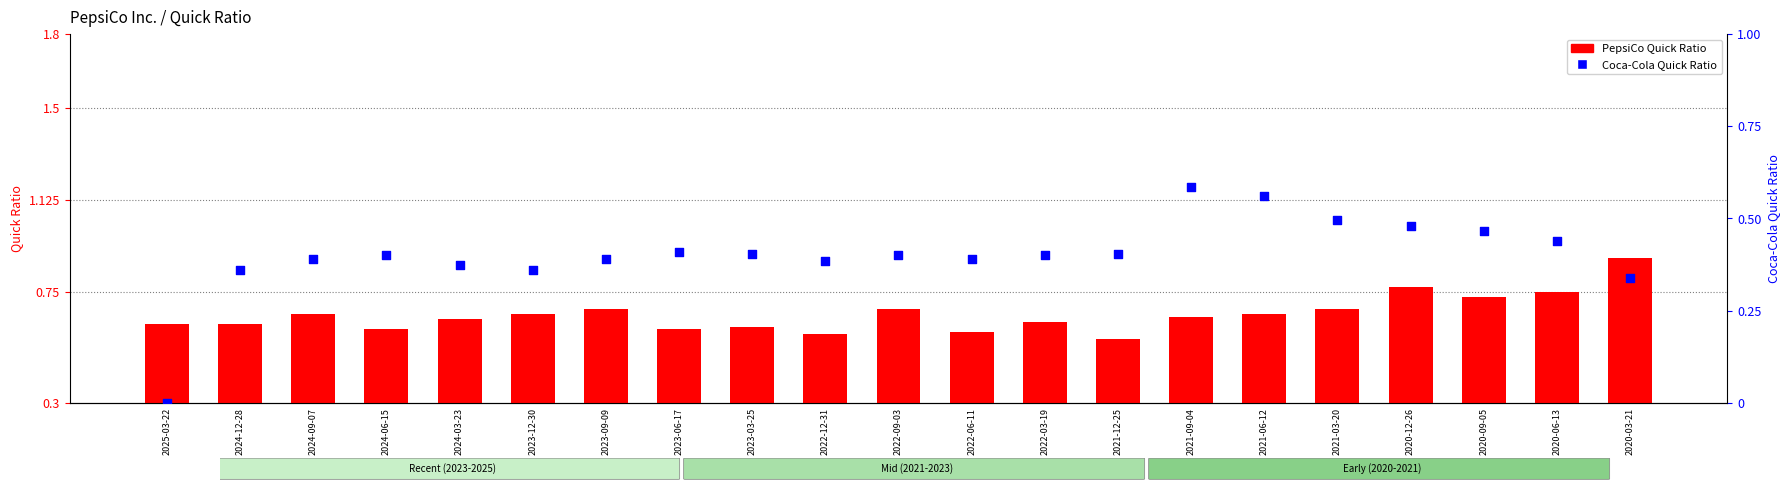

Which series reaches the minimum Y coordinate?

Coca-Cola Quick Ratio